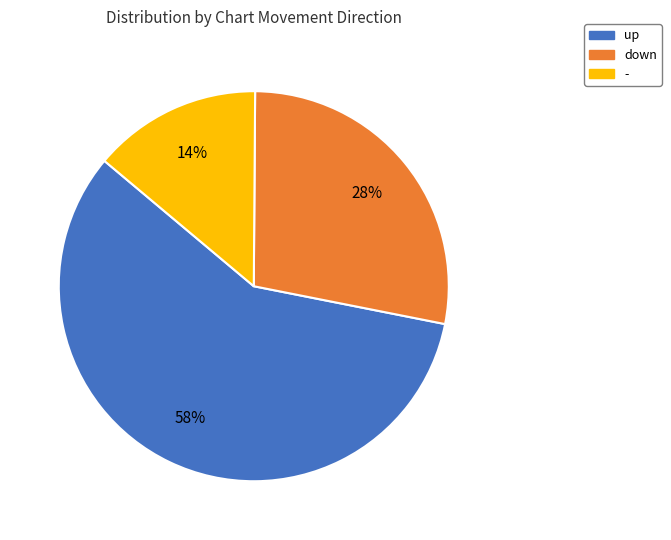

How many slices are in this pie chart?

3